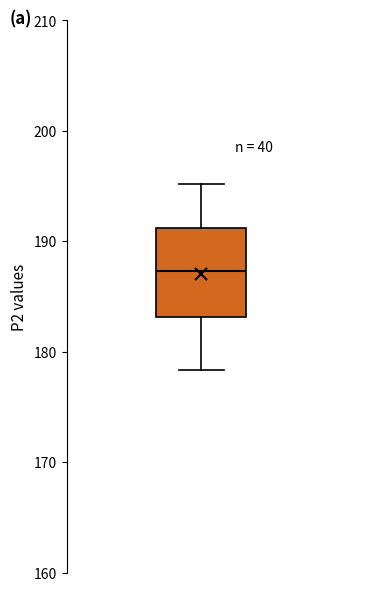

Read this box plot against the y-axis: the position of the median line, the range covered by the box, and the ends of both whiskers. The values are not printed on the chart, so give them approximately, as read against the axis.

median 187, box 183 to 191, whiskers 178 to 195